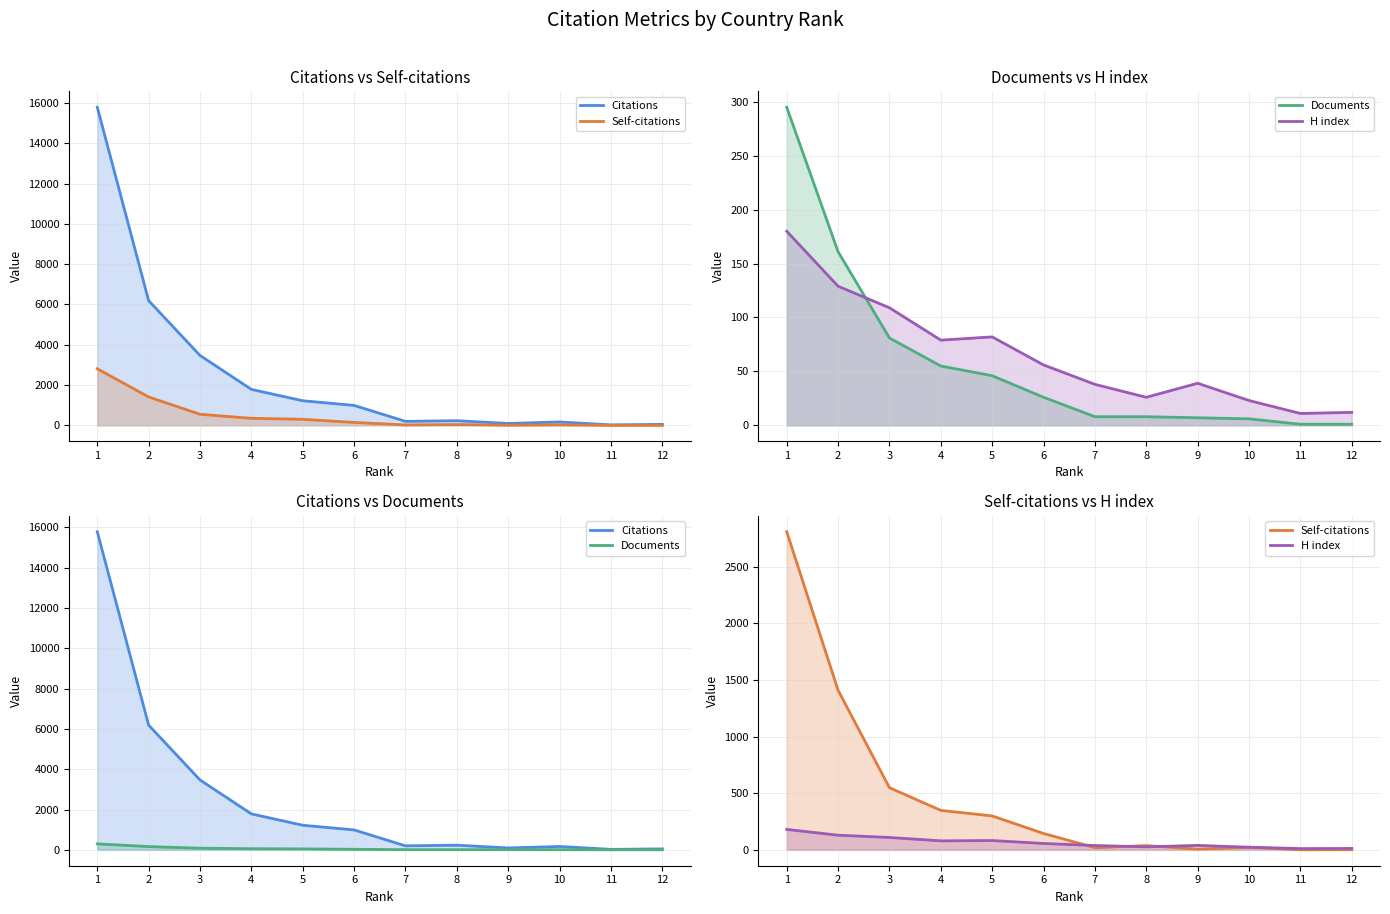

True or false: Documents has a value of 89 at 4.

False